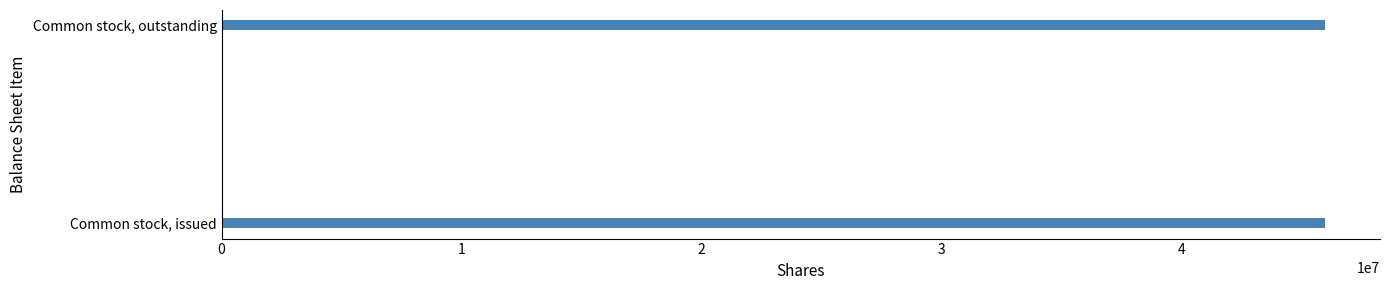

Which series has the largest total across all categories?

Sep. 30, 2015